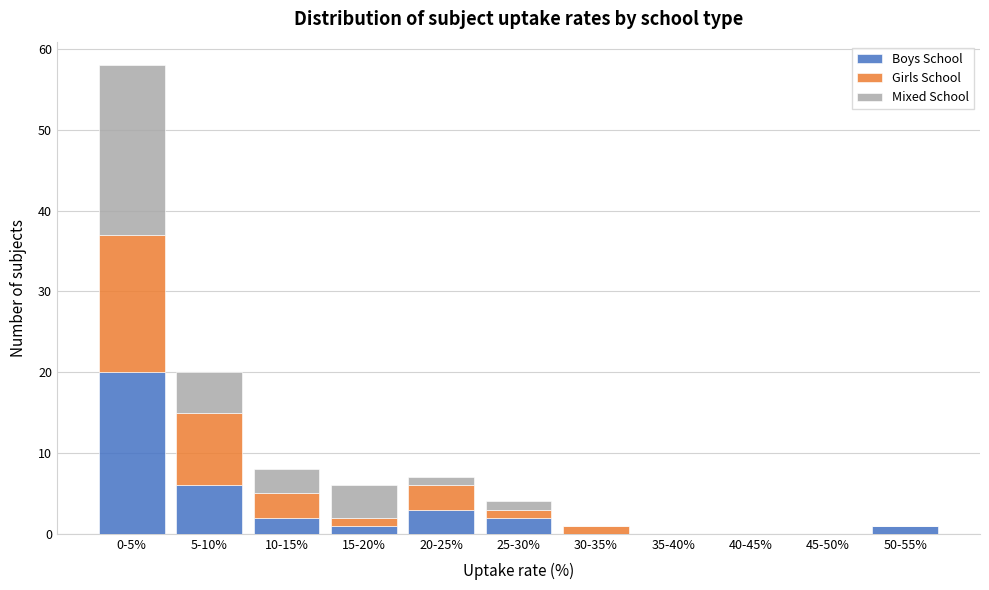

What is the highest value of the Boys School series?

20